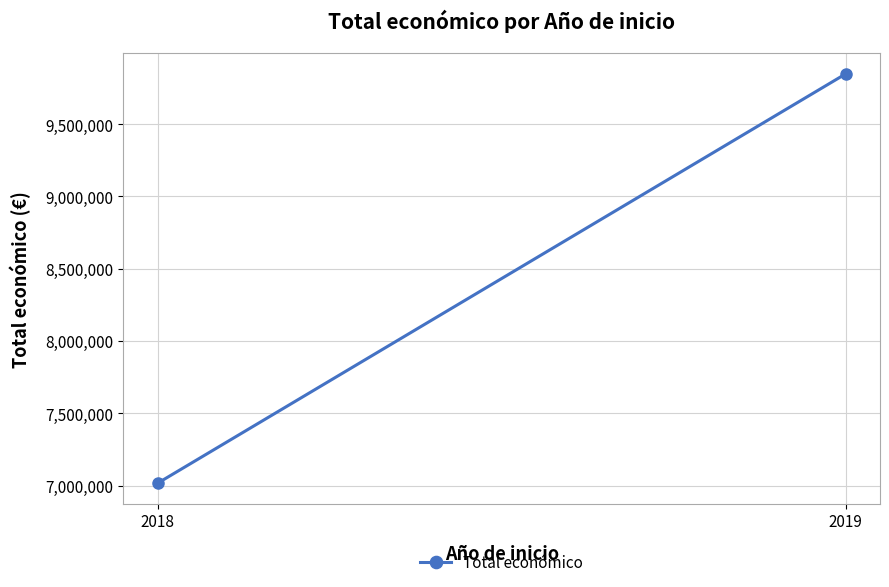

The chart shows a value of 15385849 at 2019. True or false?

False